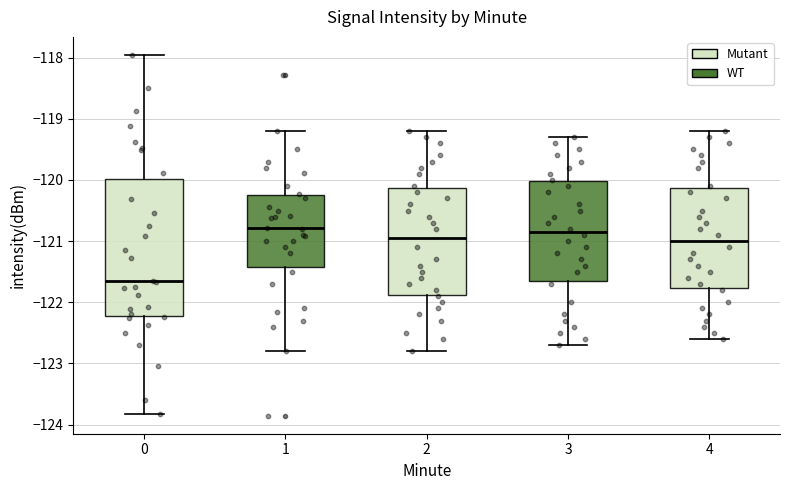

Where is the upper edge of the box at x = 4 on the y-axis? The values are not printed on the chart, so give them approximately, as read against the axis.

-120.1